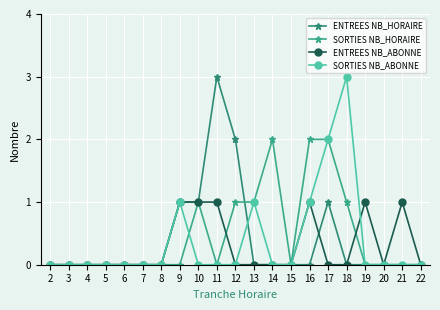

Between 21 and 22, which series saw the biggest shift?

ENTREES NB_ABONNE